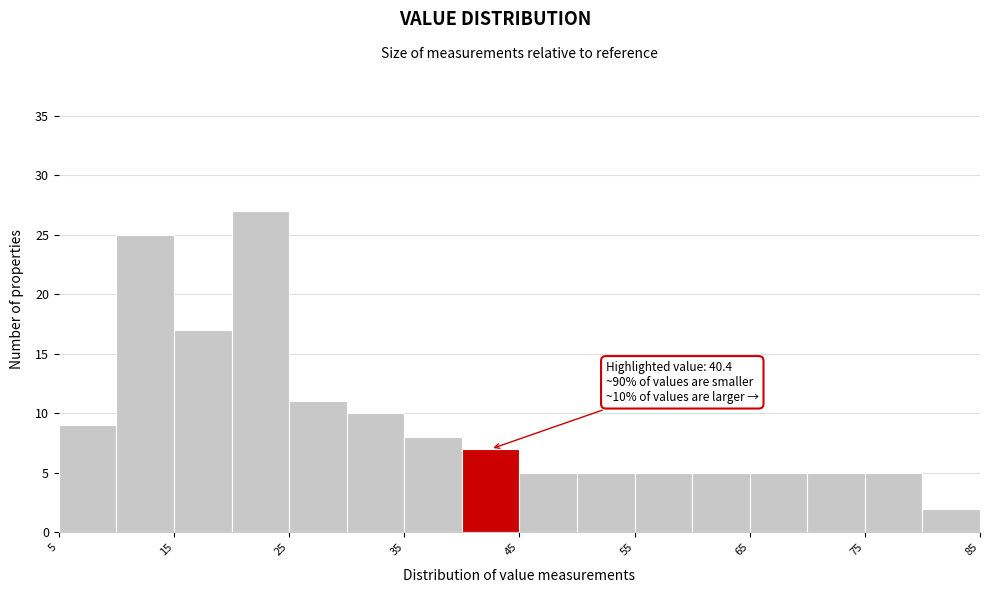

Over which range of the x-axis is the bar tallest?

20 to 25